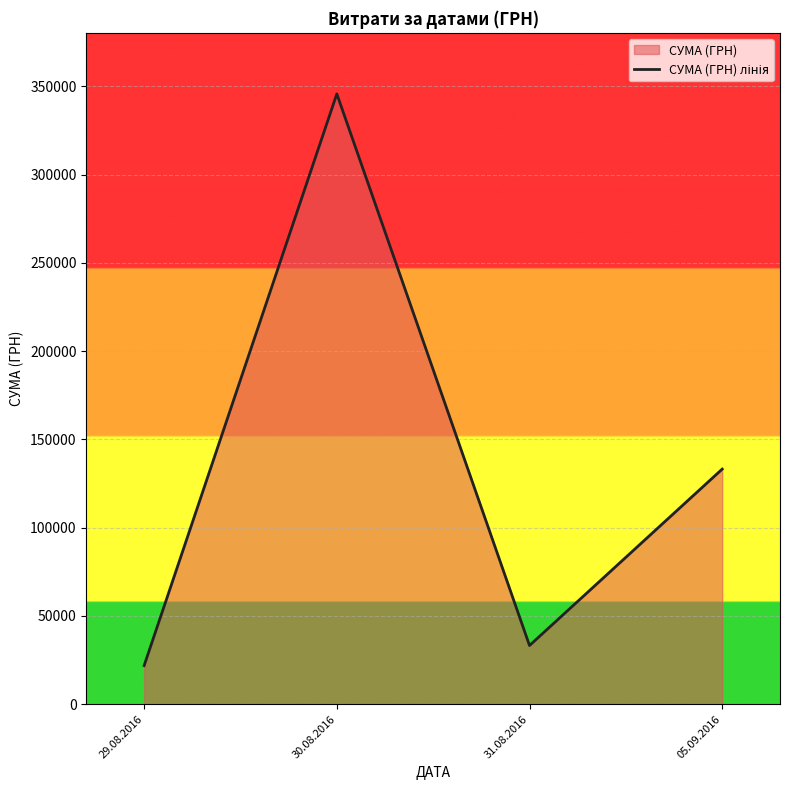

Does the chart display data point markers on the line(s)?

No